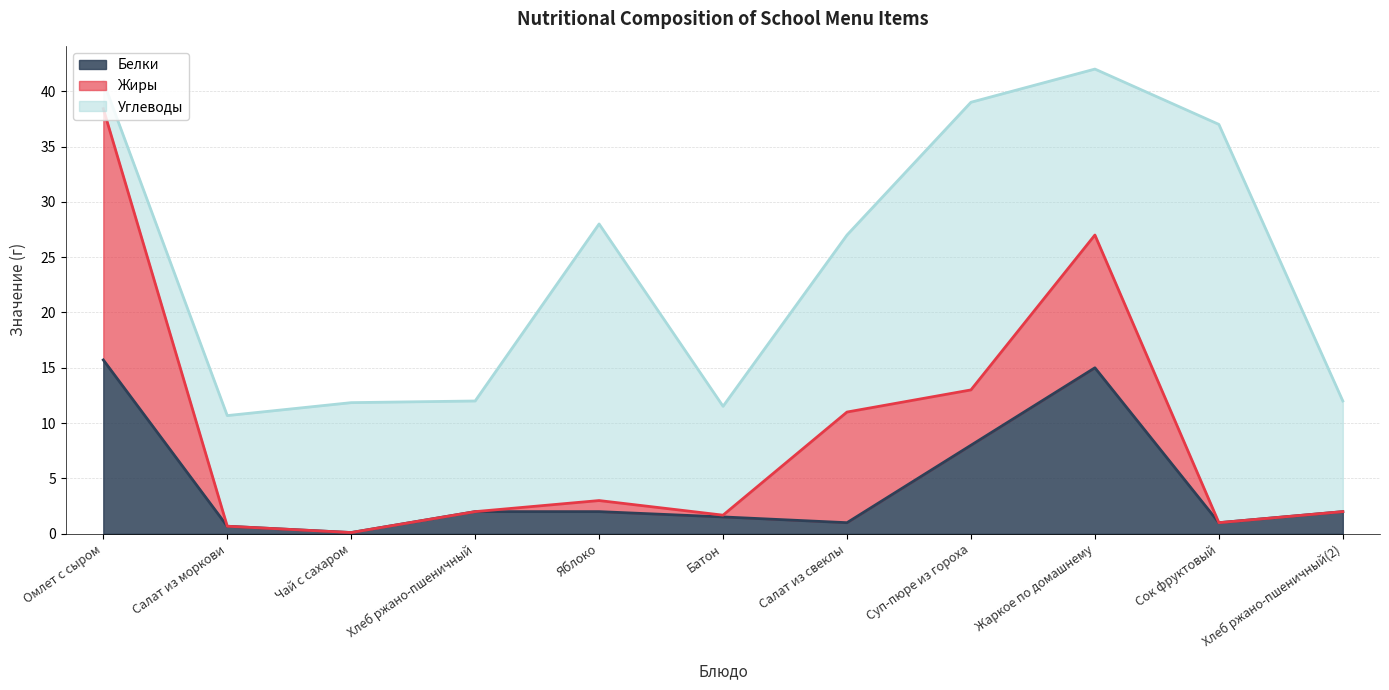

What is the spread (max minus min) of values at Сок фруктовый?

36.0